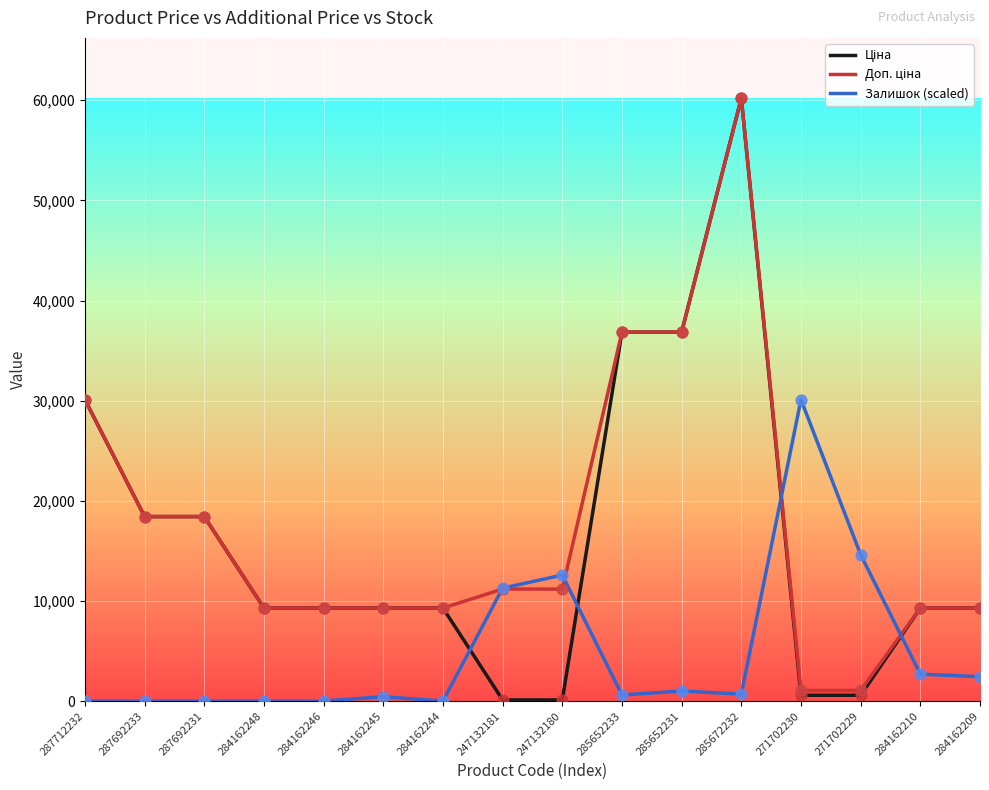

At which category is the sum across all series the highest?

285672232